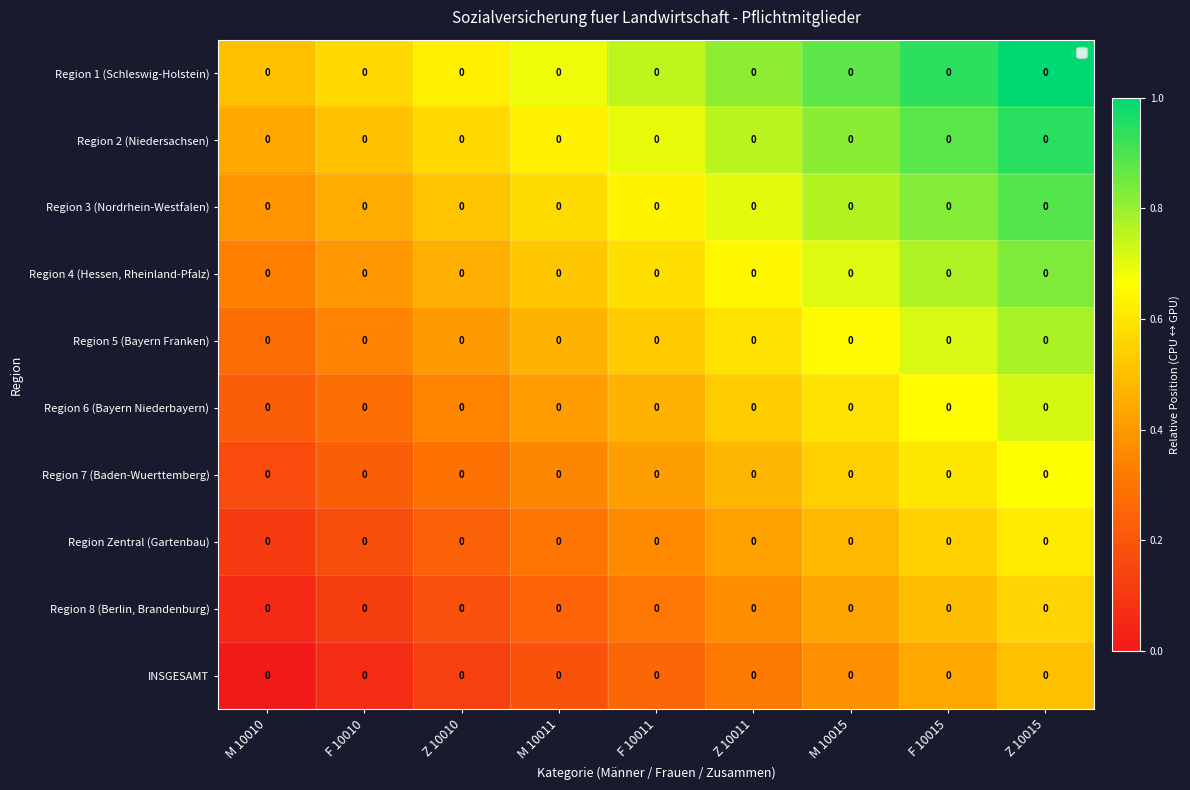

Rank the series at M 10015 from lowest to highest value.

INSGESAMT, Region 8 (Berlin, Brandenburg), Region Zentral (Gartenbau), Region 7 (Baden-Wuerttemberg), Region 6 (Bayern Niederbayern), Region 5 (Bayern Franken), Region 4 (Hessen, Rheinland-Pfalz), Region 3 (Nordrhein-Westfalen), Region 2 (Niedersachsen), Region 1 (Schleswig-Holstein)